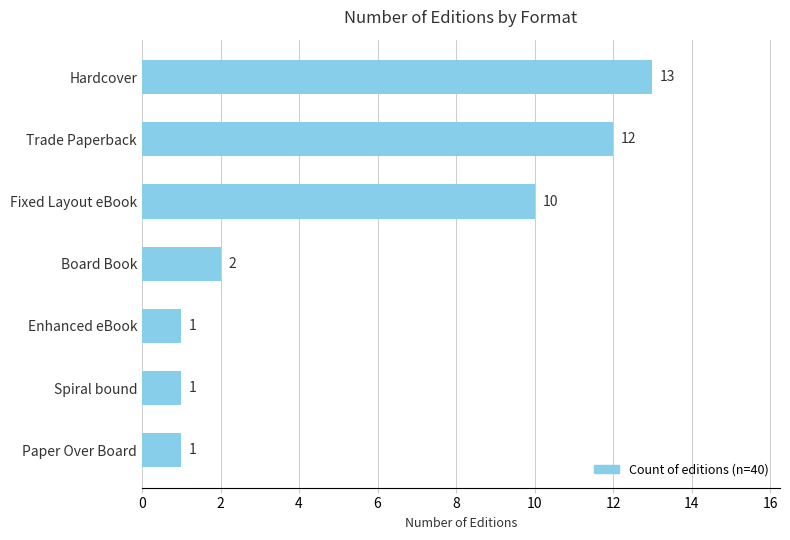

Does the chart contain stacked bars?

No